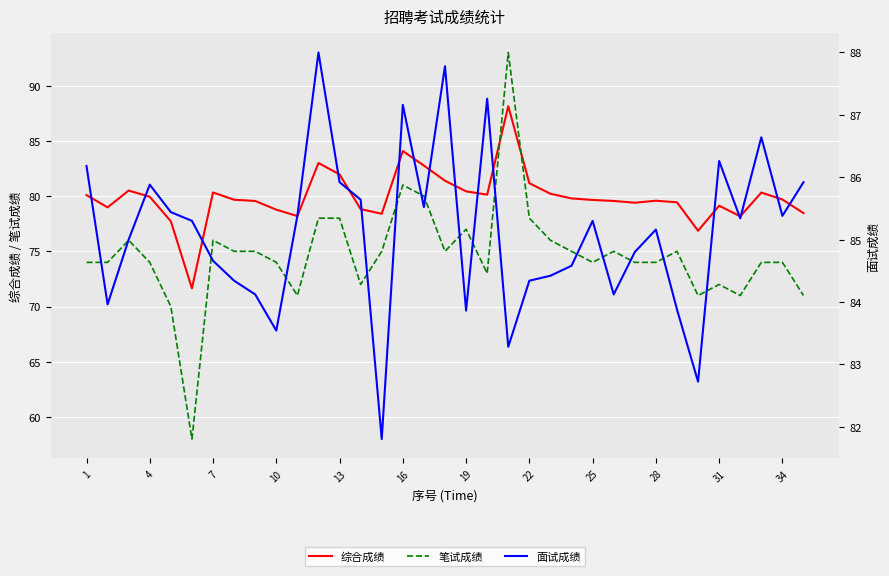

How many interior local peaks does the 笔试成绩 series have?

8